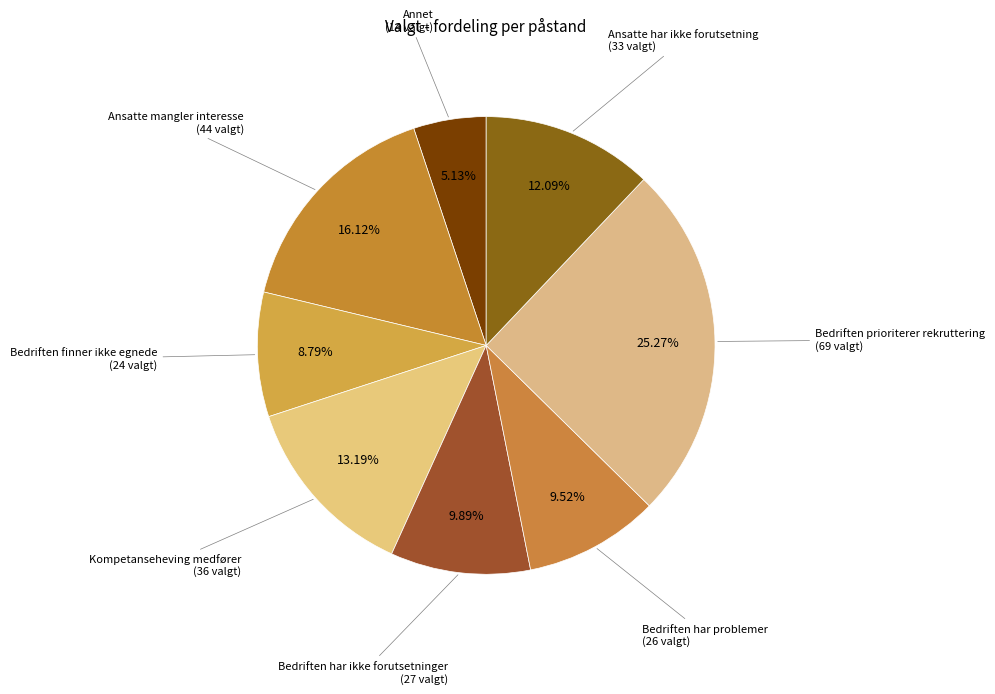

Count the number of slices in the pie.

8